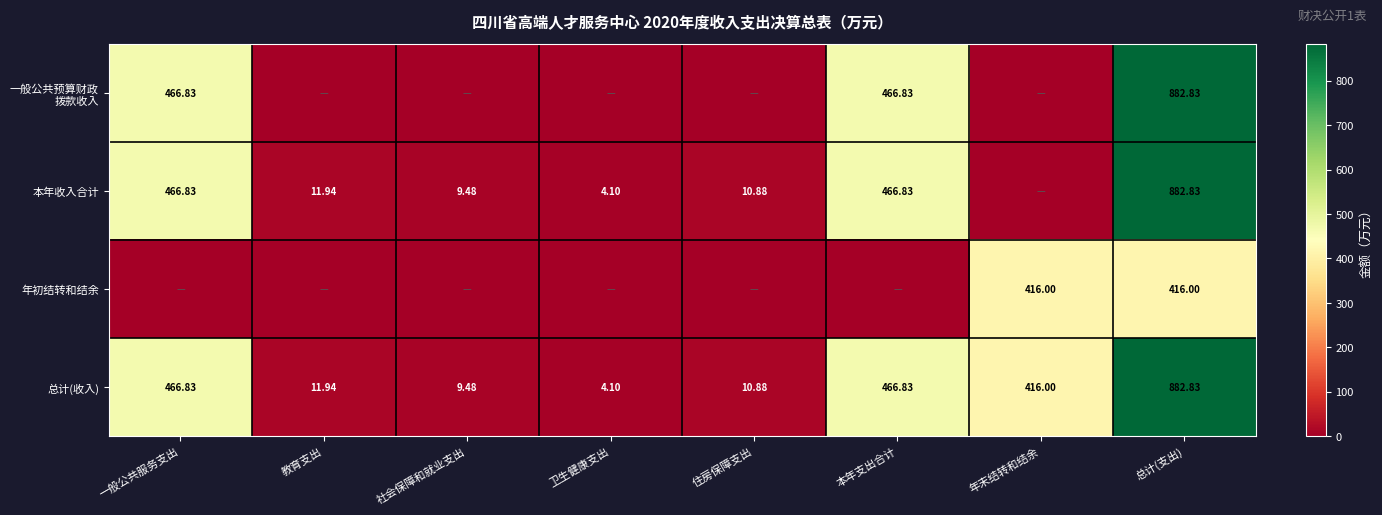

What is the difference between the highest and lowest values at 住房保障支出?

10.9